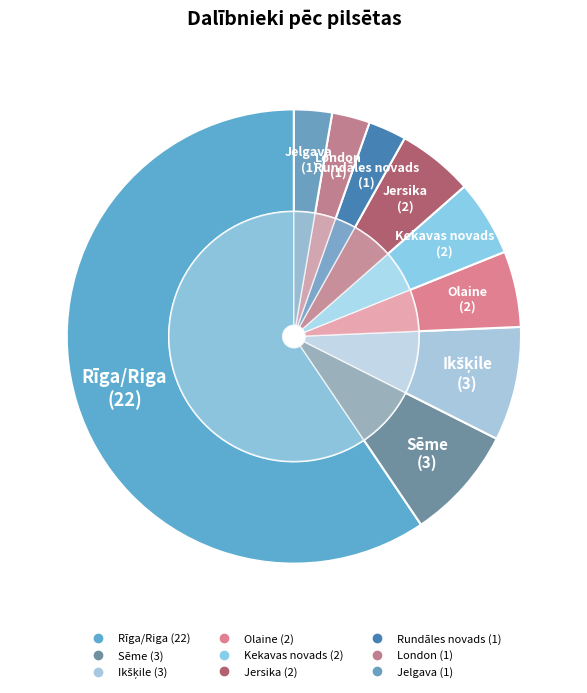

To the nearest percent, what is the difference between the Sēme and London slice percentages?

5%